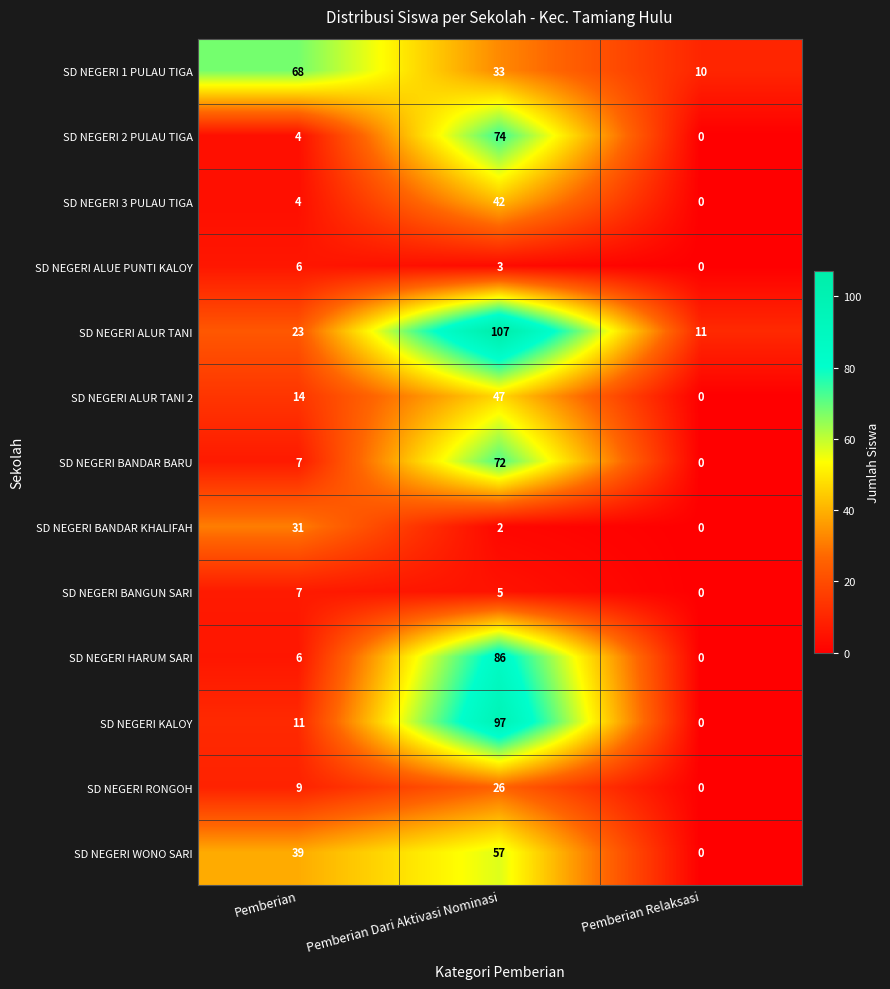

Where is SD NEGERI ALUE PUNTI KALOY nearest to the value 3?

Pemberian Dari Aktivasi Nominasi